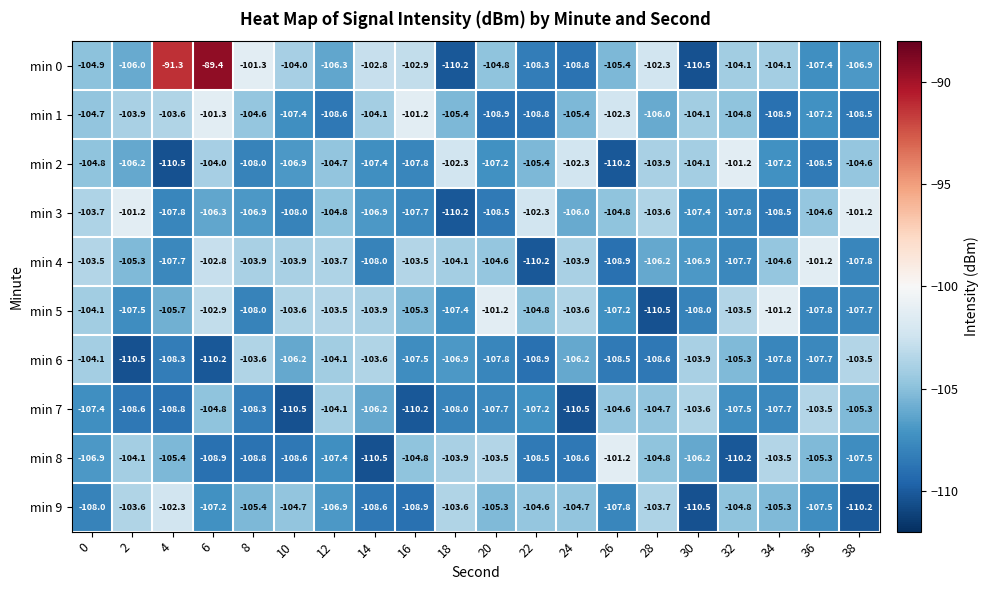

What is the sum of the min 5 values at 4 and 14?

-209.6